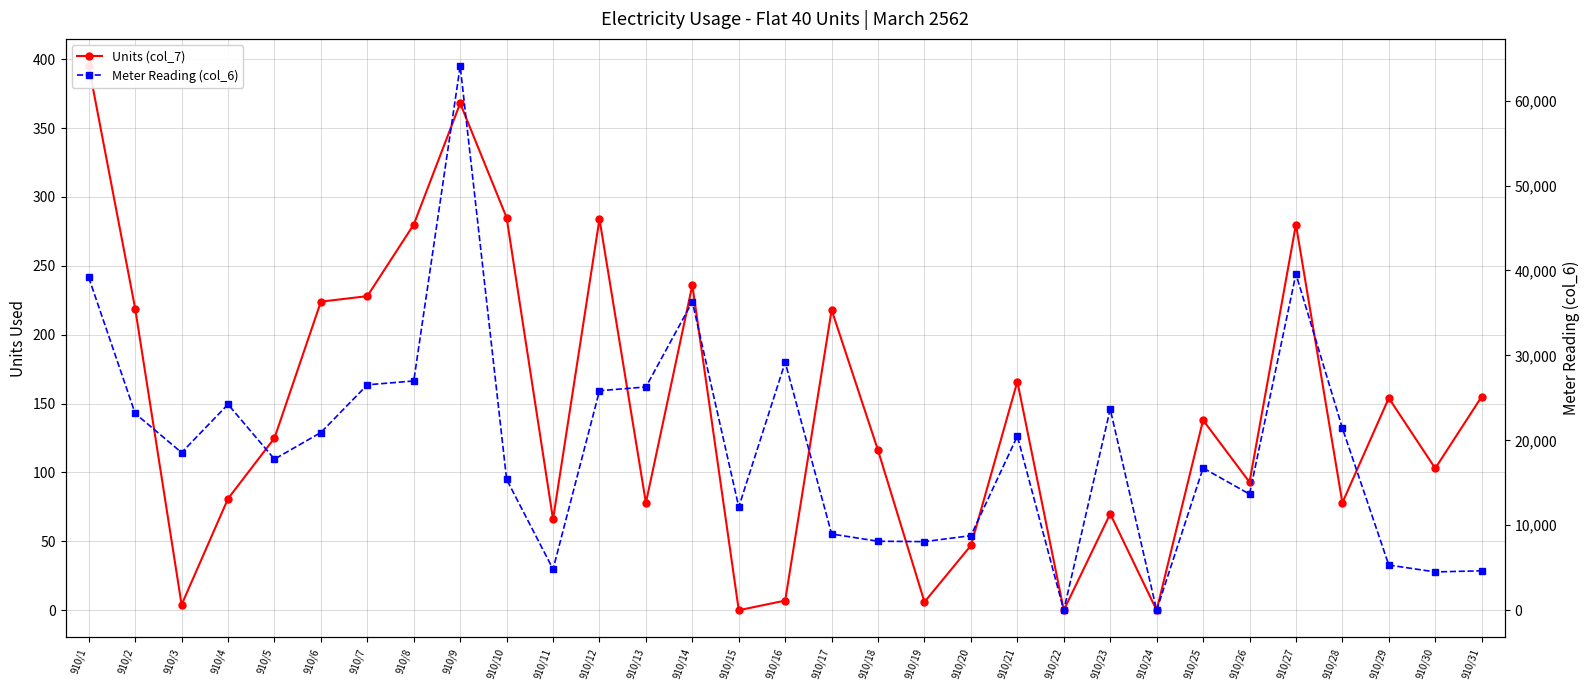

What is the difference between the Units (col_7) values at 910/4 and 910/6?

143